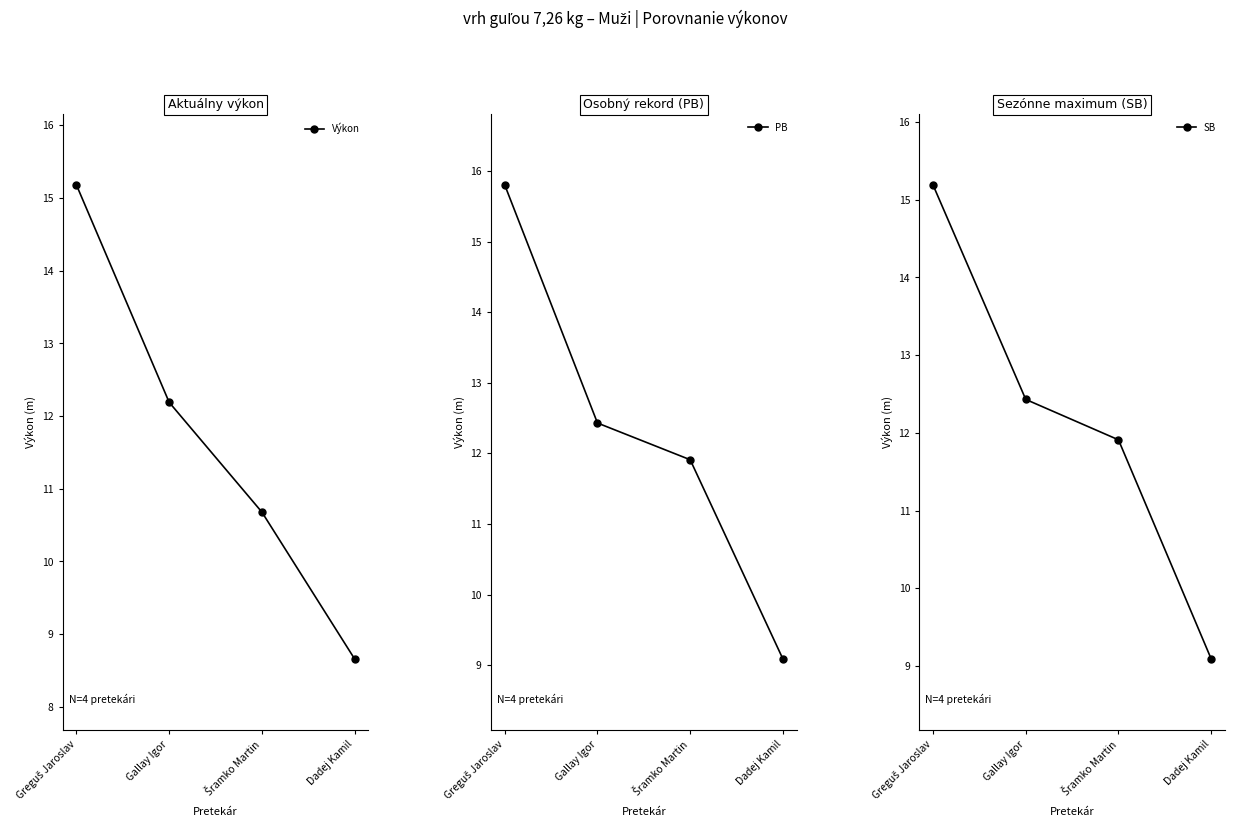

The value of PB at Greguš Jaroslav is 4.5. True or false?

False